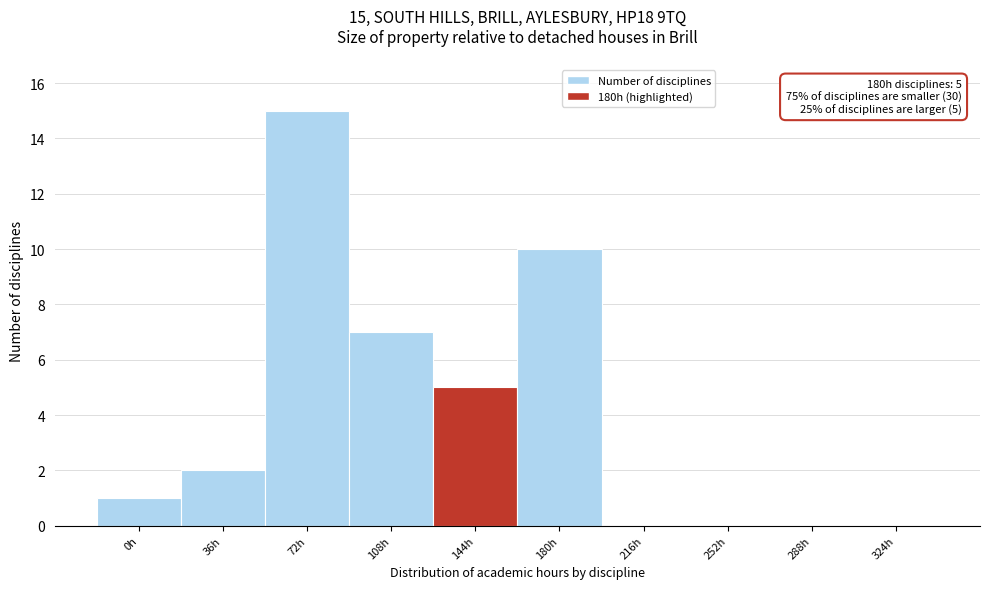

Reading left to right, transcribe all the data shown in this chart.

0h=1	36h=2	72h=15	108h=7	144h=5	180h=10	216h=0	252h=0	288h=0	324h=0